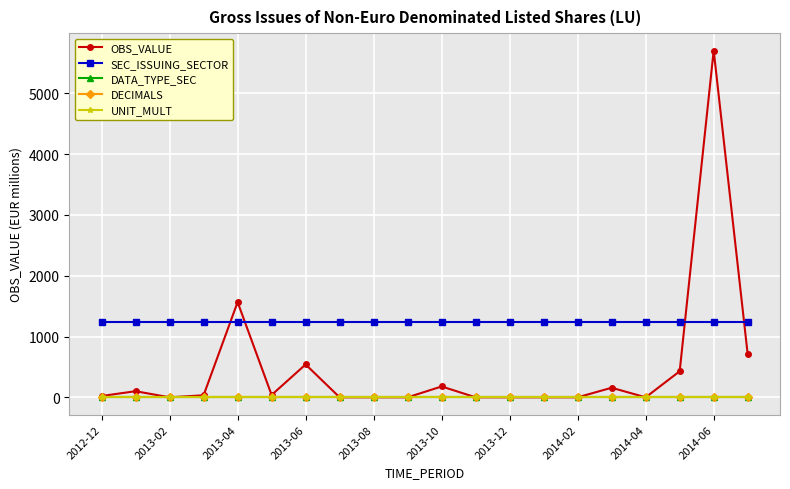

What is the value of the SEC_ISSUING_SECTOR point at the 14th from the left?

1235.0